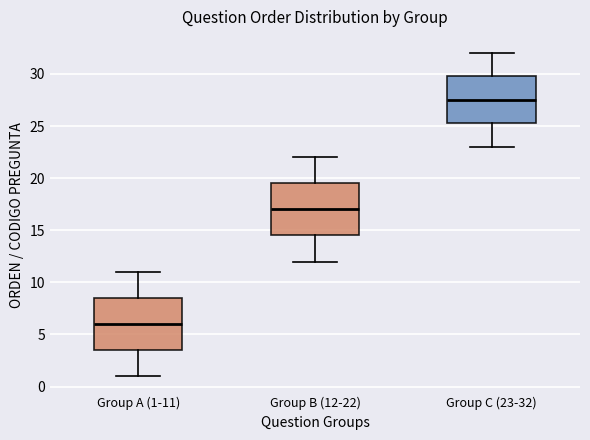

Which box's median line is the lowest?

Group A (1-11)